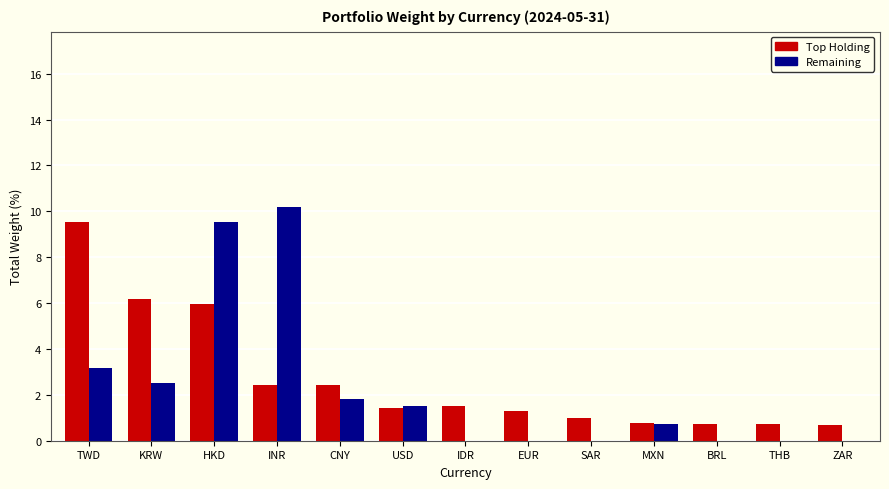

How many groups of bars are there?

13